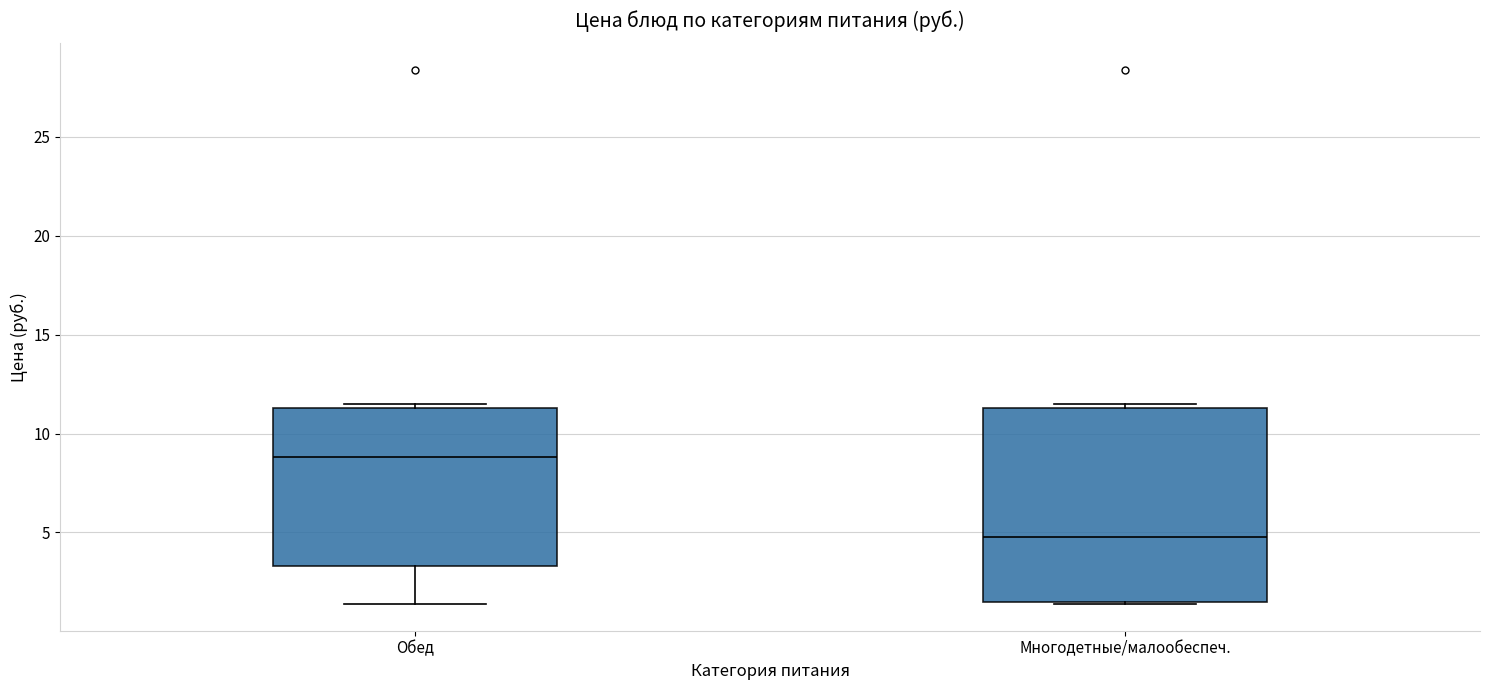

Reading left to right, read every box against the y-axis: the position of its median line, the range the box covers, and the ends of its whiskers. The values are not printed on the chart, so give them approximately, as read against the axis.

Обед: median 9.0, box 3.5 to 11.5, whiskers 1.5 to 11.5 (just above the box's upper edge)
Многодетные/малообеспеч.: median 5.0, box 1.5 to 11.5, whiskers 1.5 to 11.5 (just above the box's upper edge)